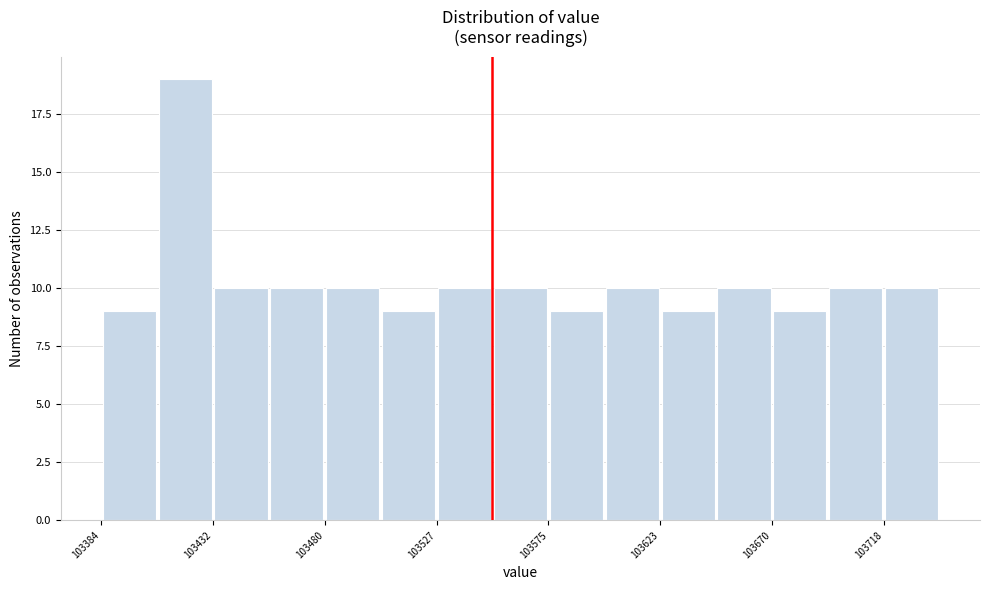

Reading left to right, transcribe this chart: for each bar, give the range it covers on the x-axis and its height. Neither the bar edges nor the heights are printed on the chart, so give them approximately, as read against the axes.

103385 to 103410: 9
103410 to 103430: 19
103430 to 103455: 10
103455 to 103480: 10
103480 to 103505: 10
103505 to 103525: 9
103525 to 103550: 10
103550 to 103575: 10
103575 to 103600: 9
103600 to 103625: 10
103625 to 103645: 9
103645 to 103670: 10
103670 to 103695: 9
103695 to 103720: 10
103720 to 103740: 10